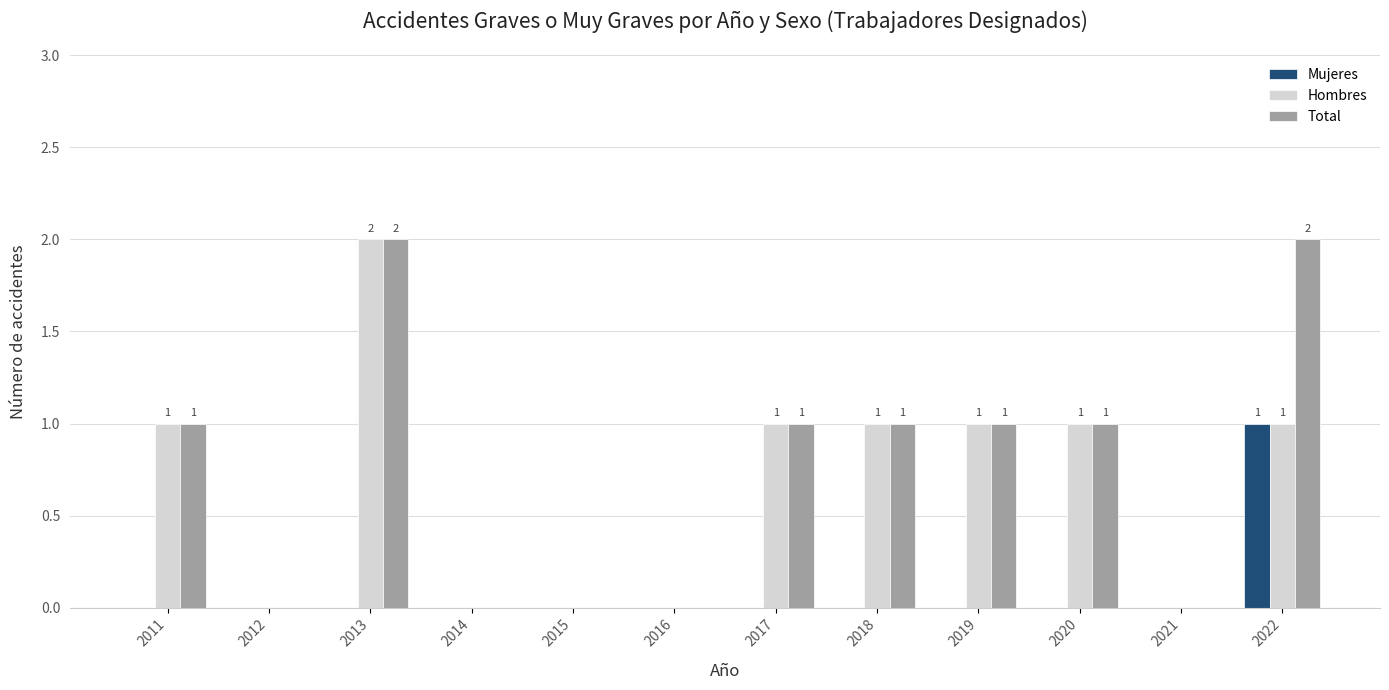

How many distinct data groups are displayed?

3